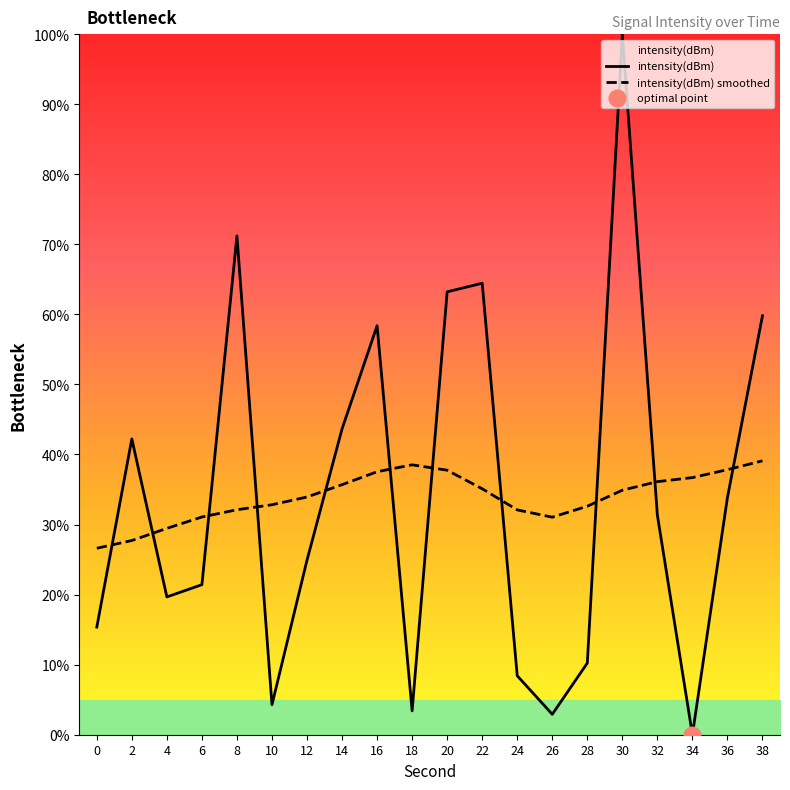

Where does the data first go above 31?

2